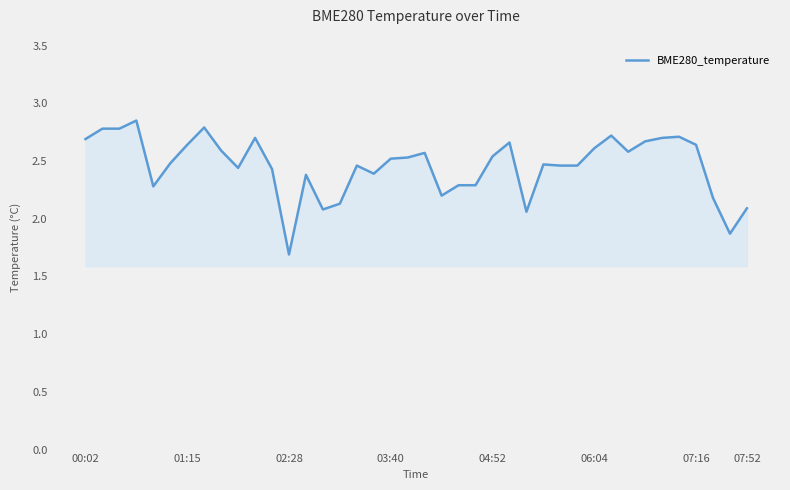

What is the minimum value shown in the chart?

1.7